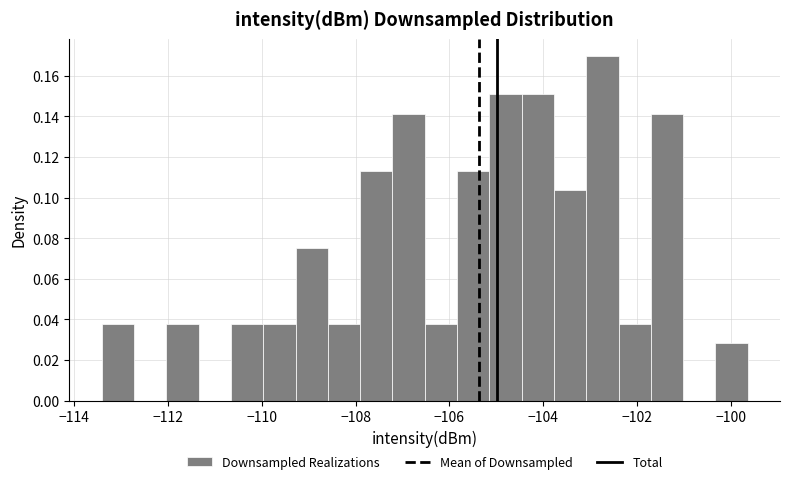

Read against the x-axis, roughly where is the centre of the tallest bar?

-102.8